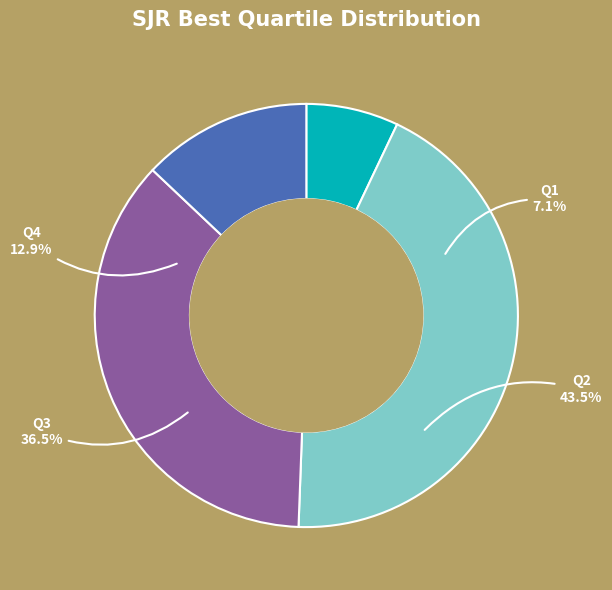

Does any single category account for the majority?

No